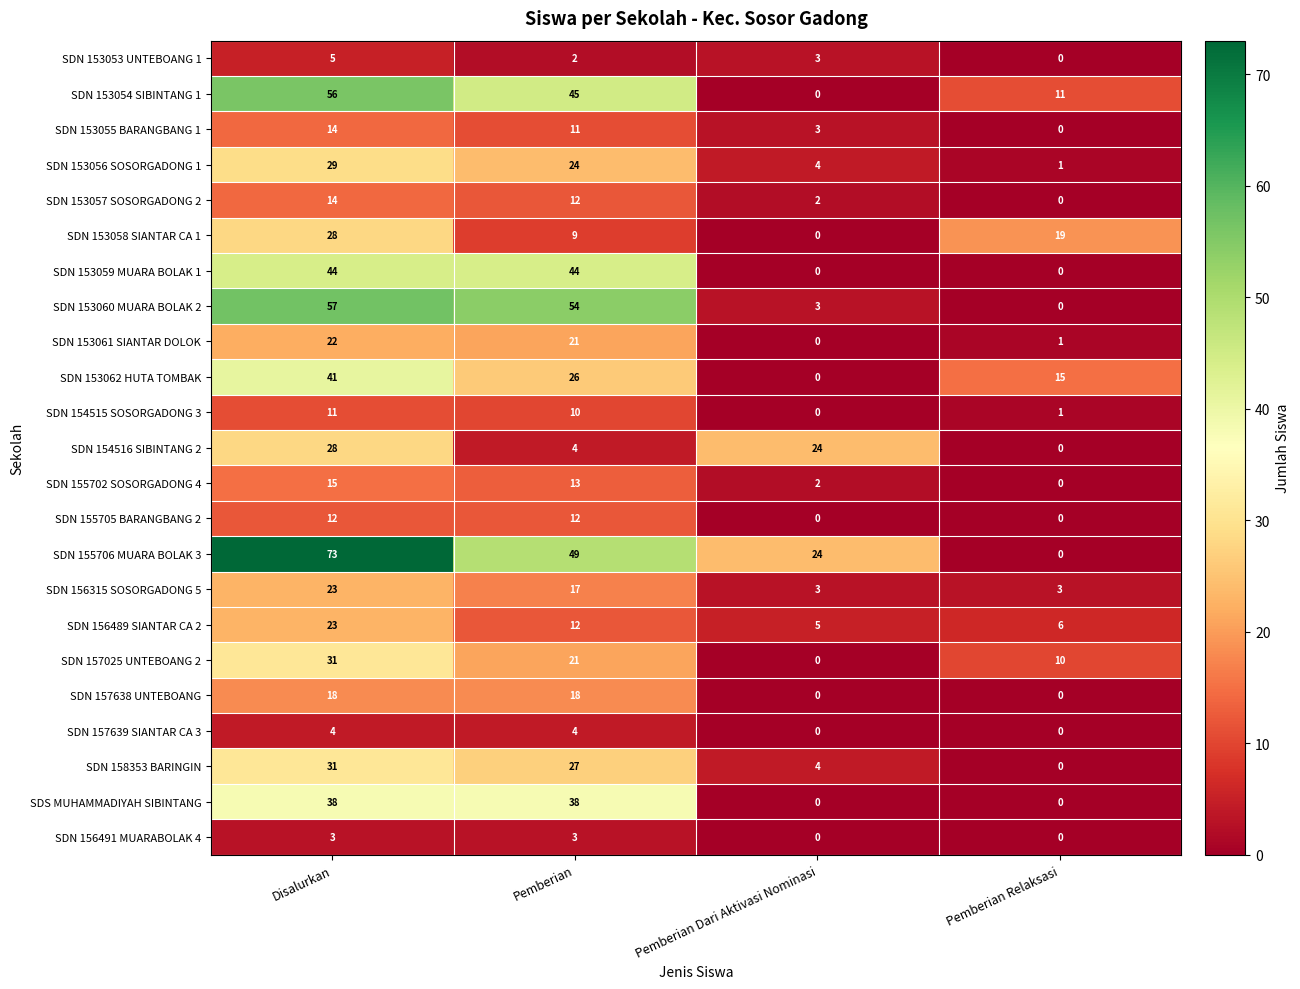

Which category has the highest value across all series?

Disalurkan